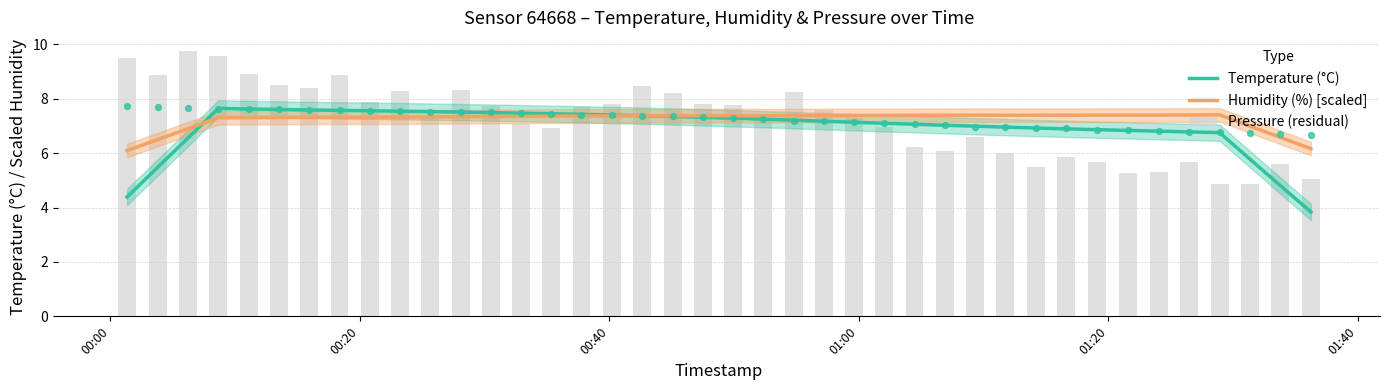

Is the value of Pressure (residual) at 36 greater than the value of Temperature (°C) at 01:20?

No